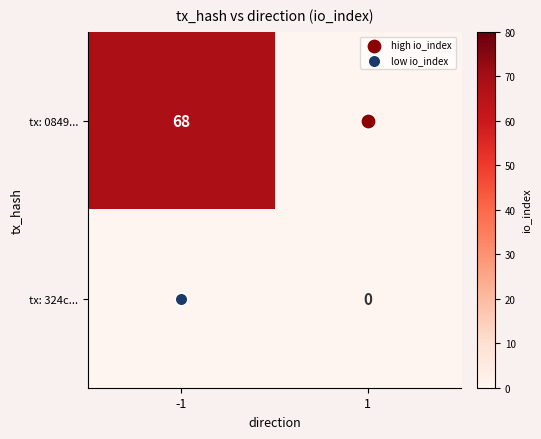

What is the difference between the tx: 0849... values at -1 and 1?

68